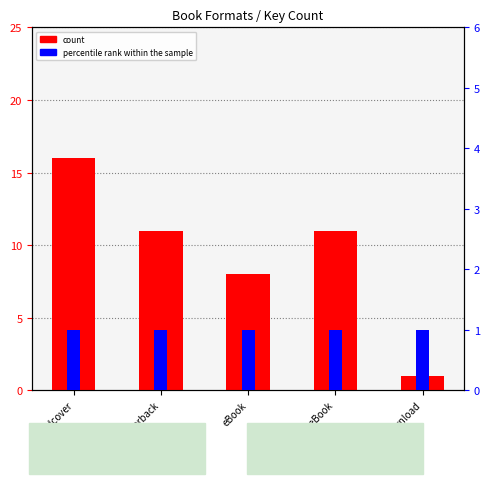

At which label does count first exceed 11?

Hardcover